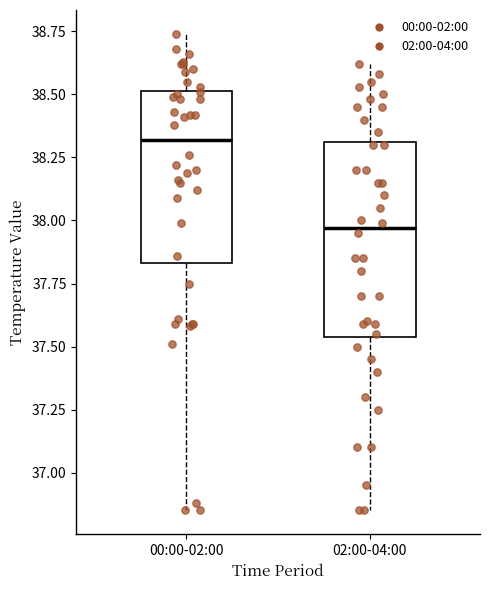

Reading left to right, transcribe this box plot: for each box, give where its median line is, the range the box spans, and where its two whiskers end, as read against the y-axis. The values are not printed on the chart, so give them approximately, as read against the axis.

00:00-02:00: median 38.30, box 37.85 to 38.50, whiskers 36.85 to 38.75
02:00-04:00: median 37.95, box 37.55 to 38.30, whiskers 36.85 to 38.60